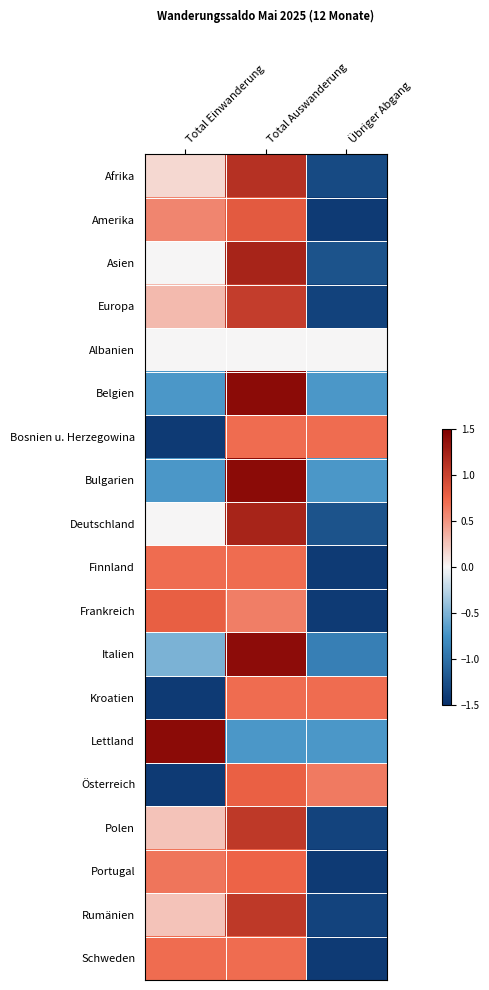

Rank the series by their maximum value, from lowest to highest.

Albanien, Finnland, Bosnien u. Herzegowina, Kroatien, Schweden, Portugal, Österreich, Frankreich, Amerika, Europa, Polen, Rumänien, Afrika, Deutschland, Asien, Italien, Bulgarien, Belgien, Lettland